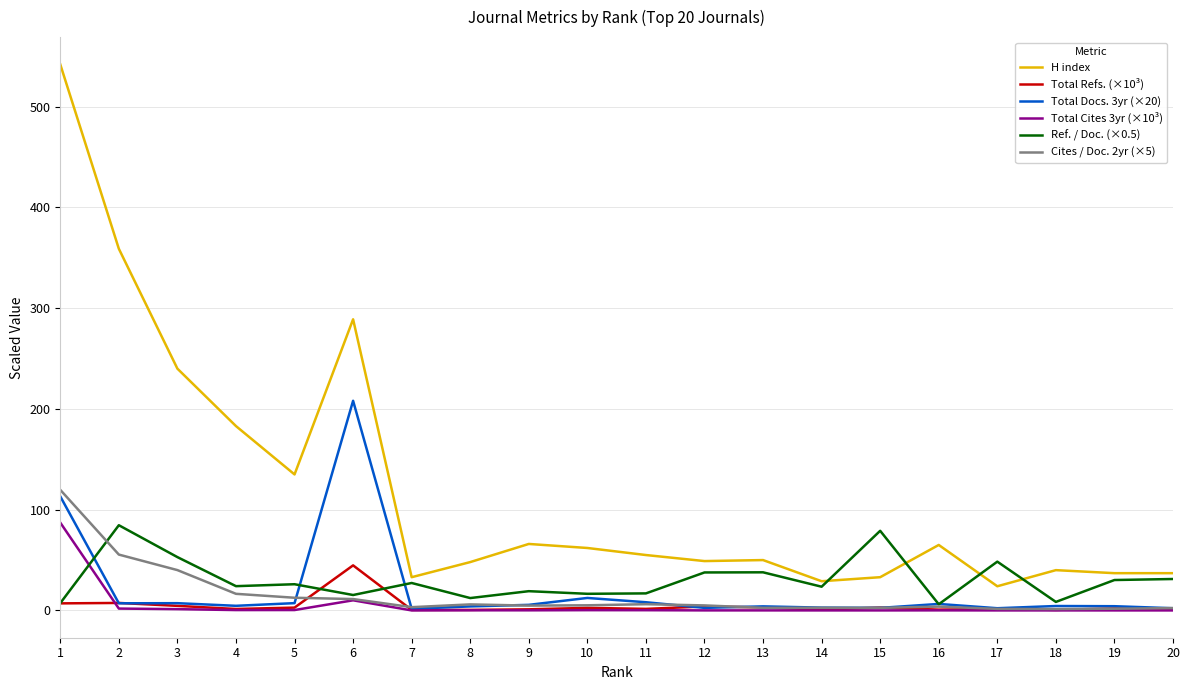

True or false: H index and Total Docs. 3yr (×20) cross at least once.

False